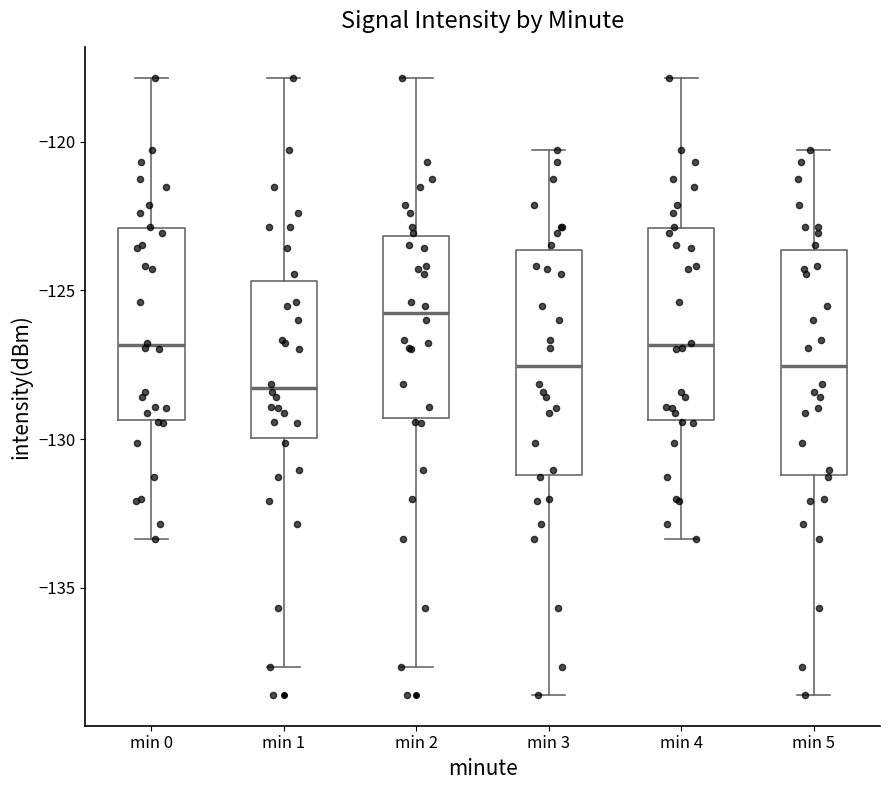

Reading left to right, read every box against the y-axis: the position of its median line, the range the box covers, and the ends of its whiskers. The values are not printed on the chart, so give them approximately, as read against the axis.

min 0: median -127.0, box -129.5 to -123.0, whiskers -133.5 to -118.0
min 1: median -128.5, box -130.0 to -124.5, whiskers -137.5 to -118.0
min 2: median -126.0, box -129.5 to -123.0, whiskers -137.5 to -118.0
min 3: median -127.5, box -131.0 to -123.5, whiskers -138.5 to -120.5
min 4: median -127.0, box -129.5 to -123.0, whiskers -133.5 to -118.0
min 5: median -127.5, box -131.0 to -123.5, whiskers -138.5 to -120.5